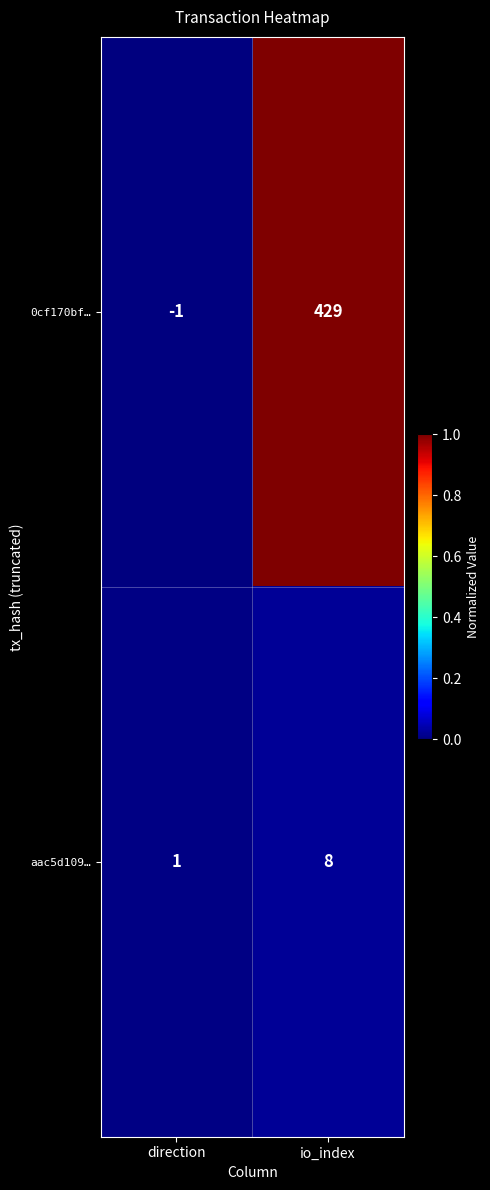

At which category does the chart reach its minimum across all series?

direction